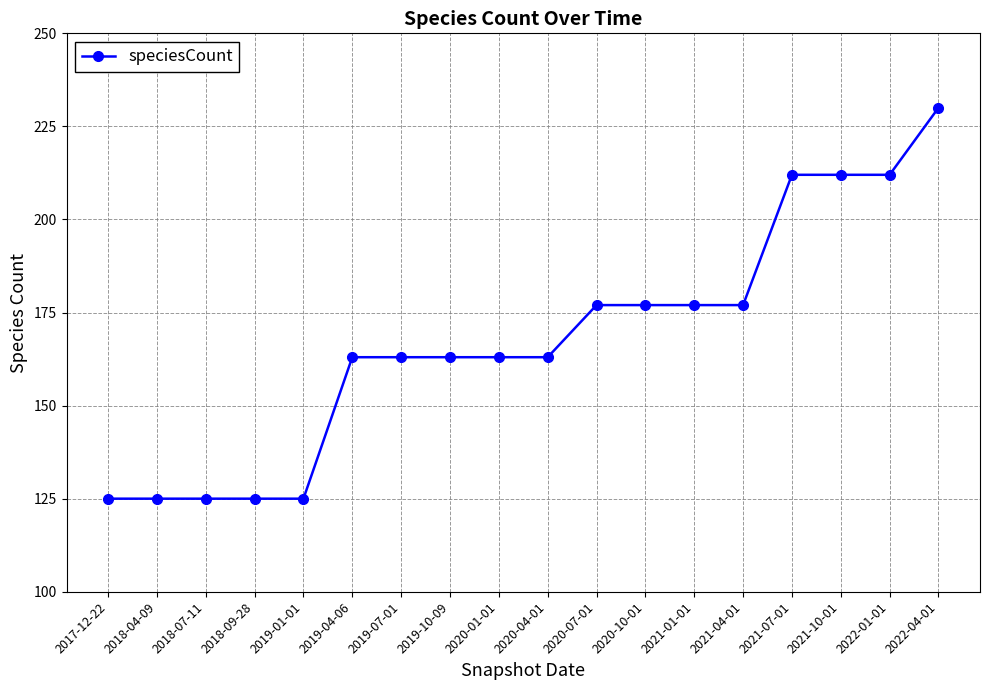

What is the approximate value at 2022-01-01, to the nearest 5?

210